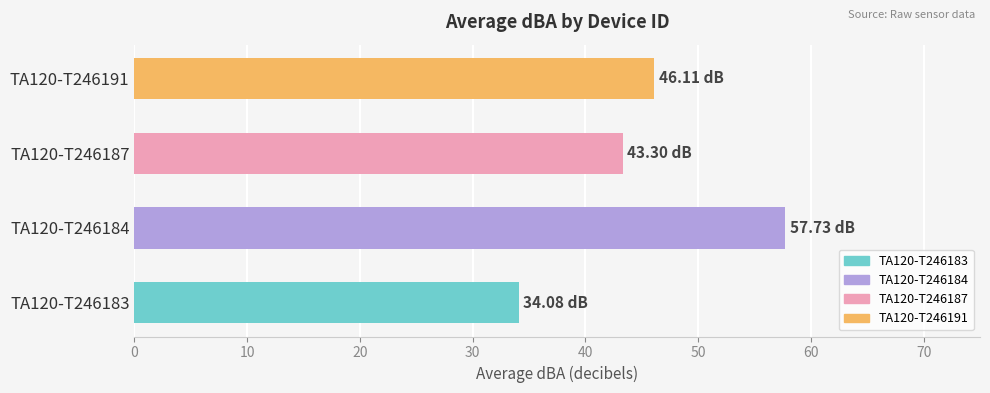

What is the average value?

45.3